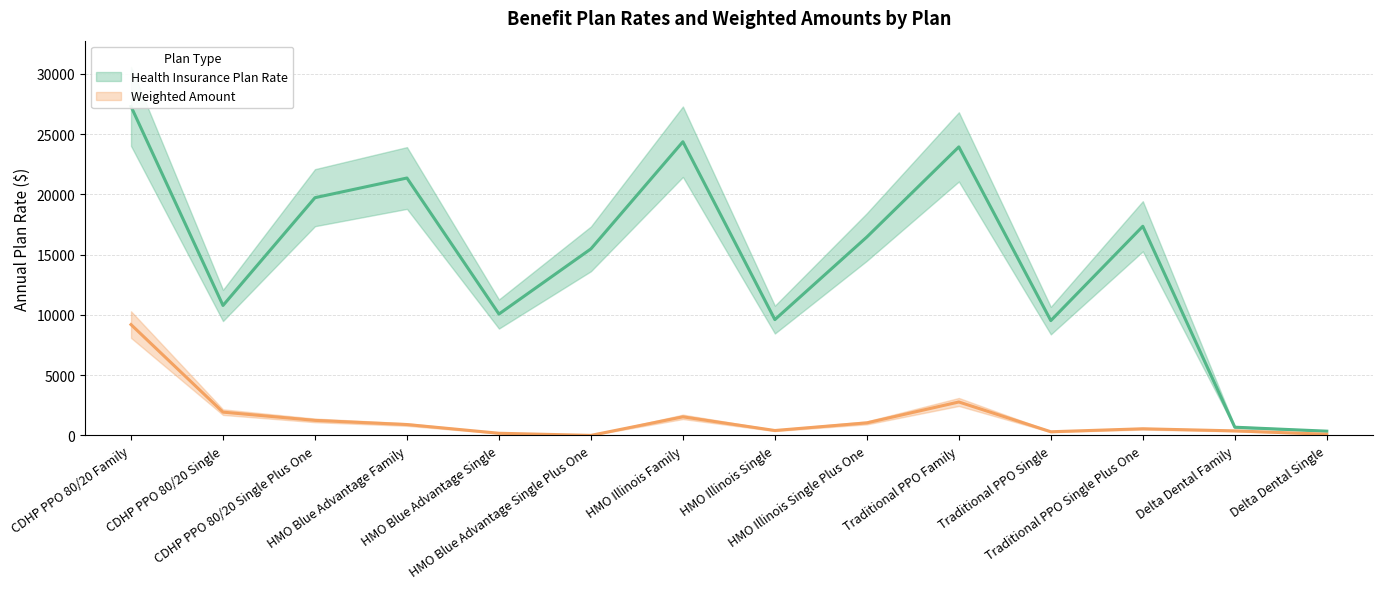

Reading right to left, transcribe all the data shown in this chart.

Health Insurance Plan Rate (line): Delta Dental Single=349.2	Delta Dental Family=678.4	Traditional PPO Single Plus One=17347.0	Traditional PPO Single=9521.6	Traditional PPO Family=23931.5	HMO Illinois Single Plus One=16457.6	HMO Illinois Single=9604.1	HMO Illinois Family=24359.2	HMO Blue Advantage Single Plus One=15472.6	HMO Blue Advantage Single=10066.4	HMO Blue Advantage Family=21350.4	CDHP PPO 80/20 Single Plus One=19718.3	CDHP PPO 80/20 Single=10776.8	CDHP PPO 80/20 Family=27286.9
Weighted Amount (line): Delta Dental Single=96.2	Delta Dental Family=373.8	Traditional PPO Single Plus One=547.8	Traditional PPO Single=300.7	Traditional PPO Family=2771.0	HMO Illinois Single Plus One=1038.7	HMO Illinois Single=404.4	HMO Illinois Family=1538.5	HMO Blue Advantage Single Plus One=0.0	HMO Blue Advantage Single=177.1	HMO Blue Advantage Family=899.0	CDHP PPO 80/20 Single Plus One=1244.5	CDHP PPO 80/20 Single=1928.5	CDHP PPO 80/20 Family=9191.4